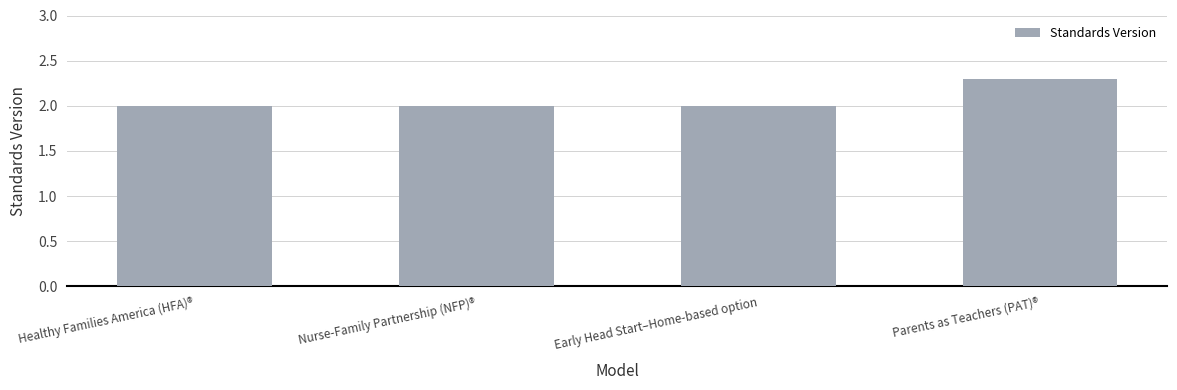

Reading left to right, what are all the values shown in this chart?

2.0	2.0	2.0	2.3